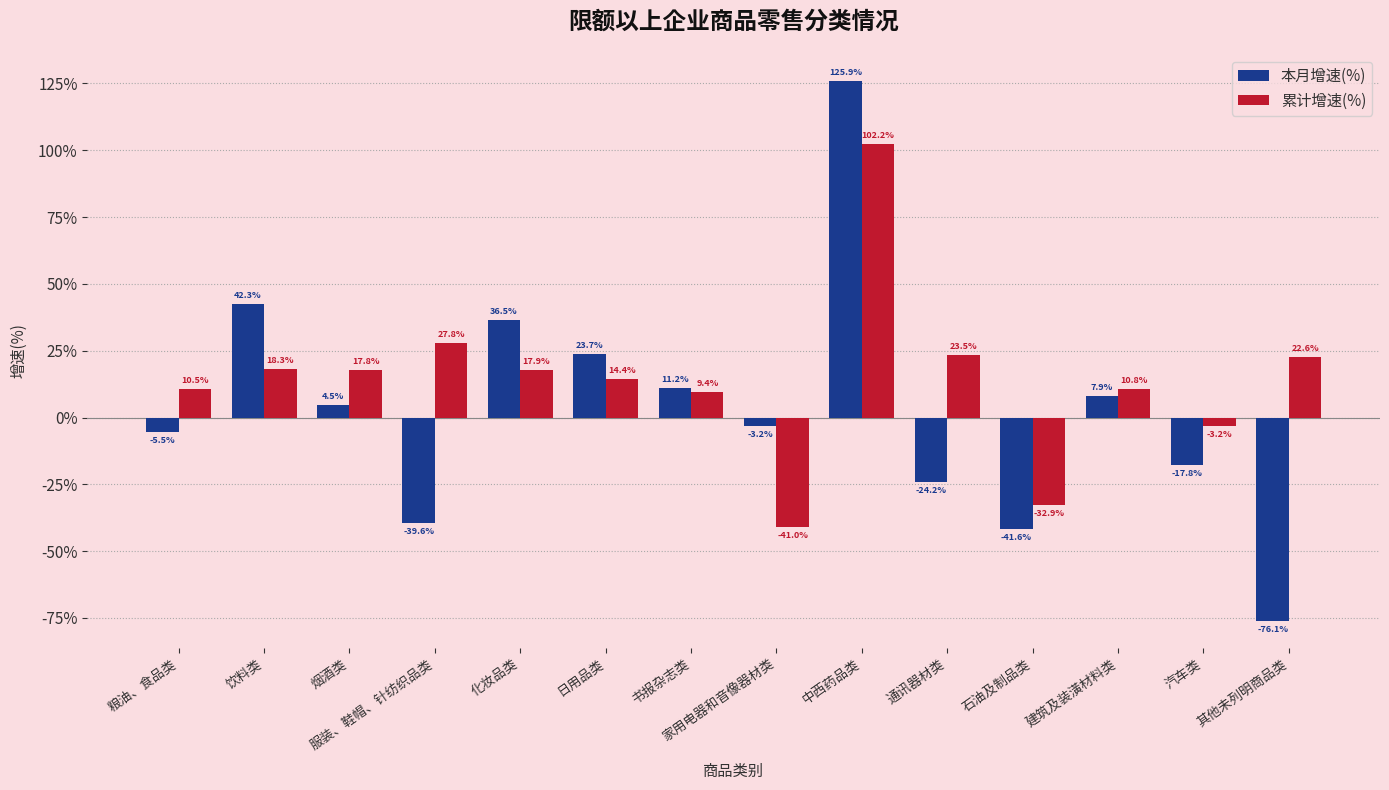

What is the difference between the highest and lowest values at 石油及制品类?

8.7